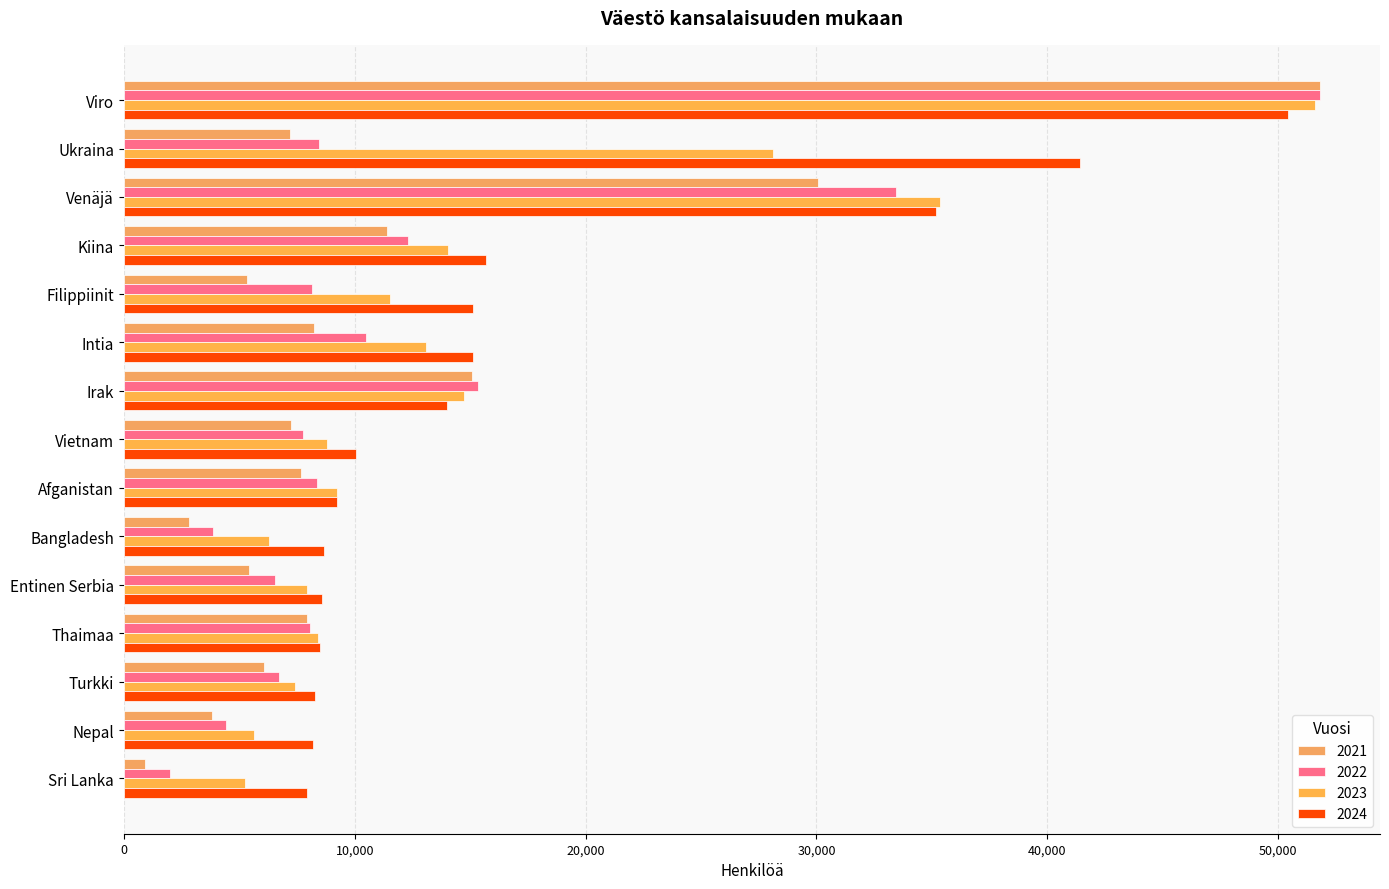

The value of 2023 at Venäjä is 21114. True or false?

False